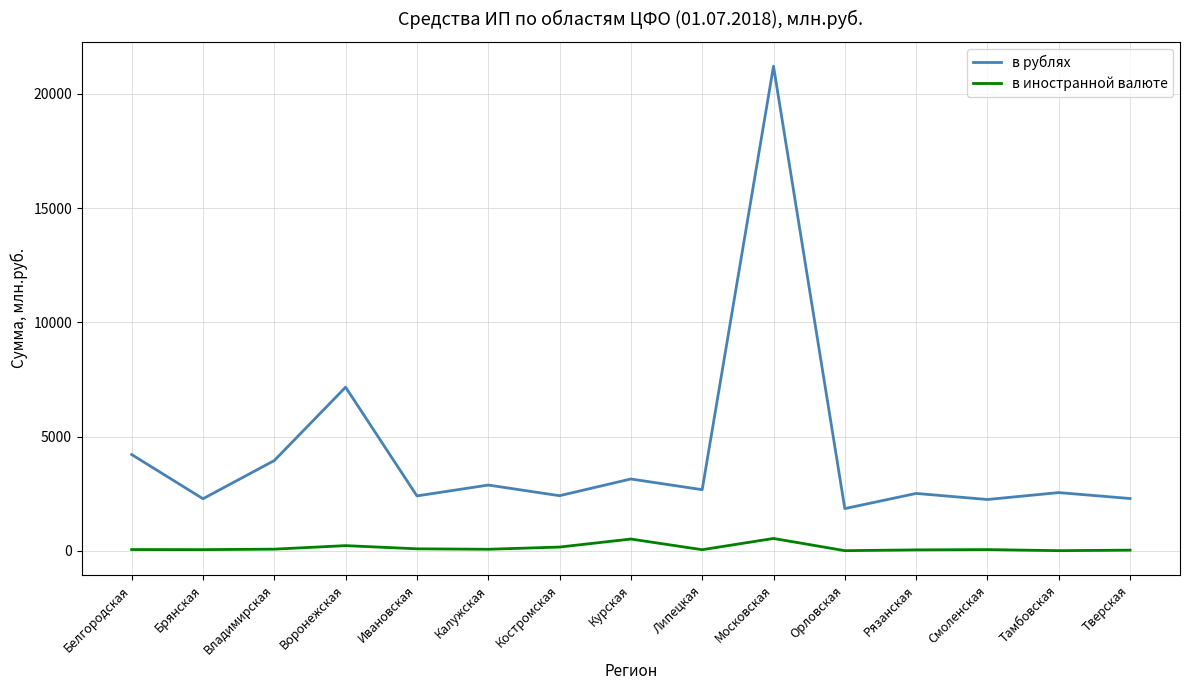

What is the total value across all series at Московская?

21753